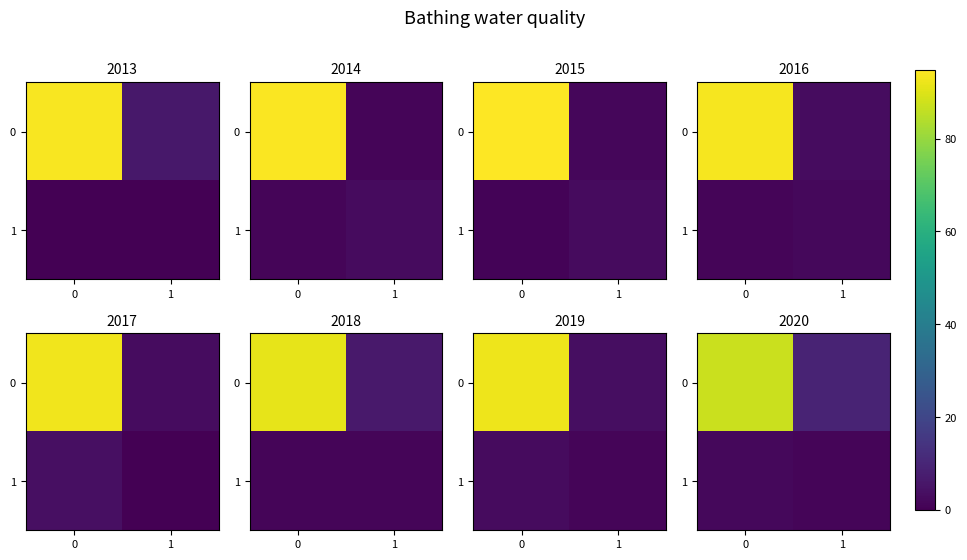

What is the sum of the 0 values at 0 and 1?

96.8